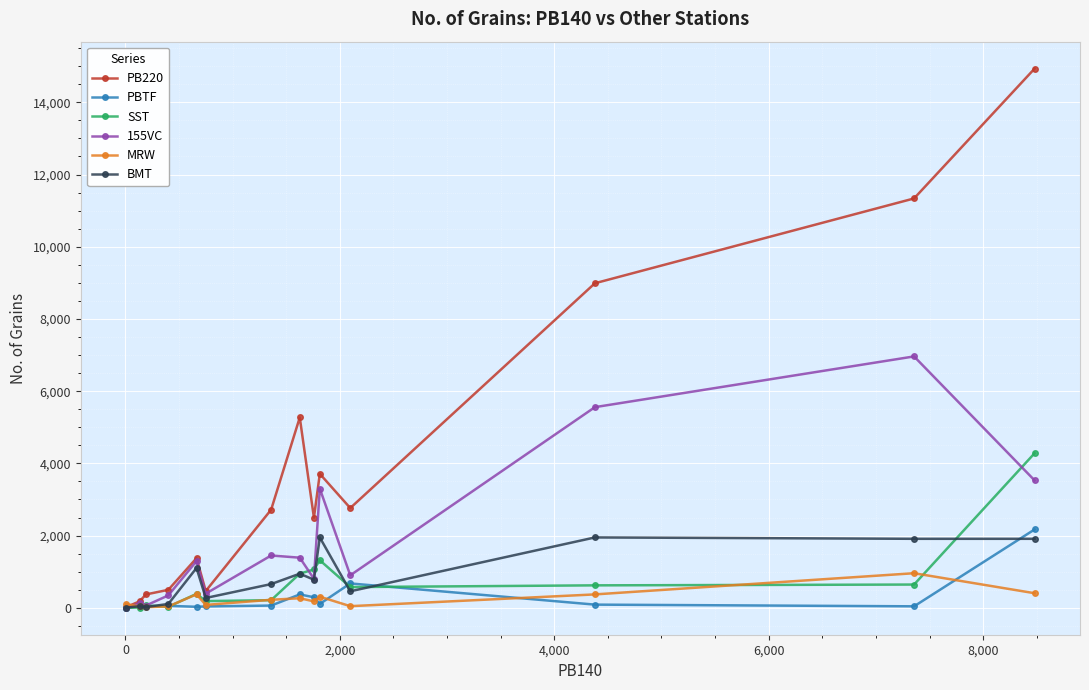

Which series has the largest total across all categories?

PB220